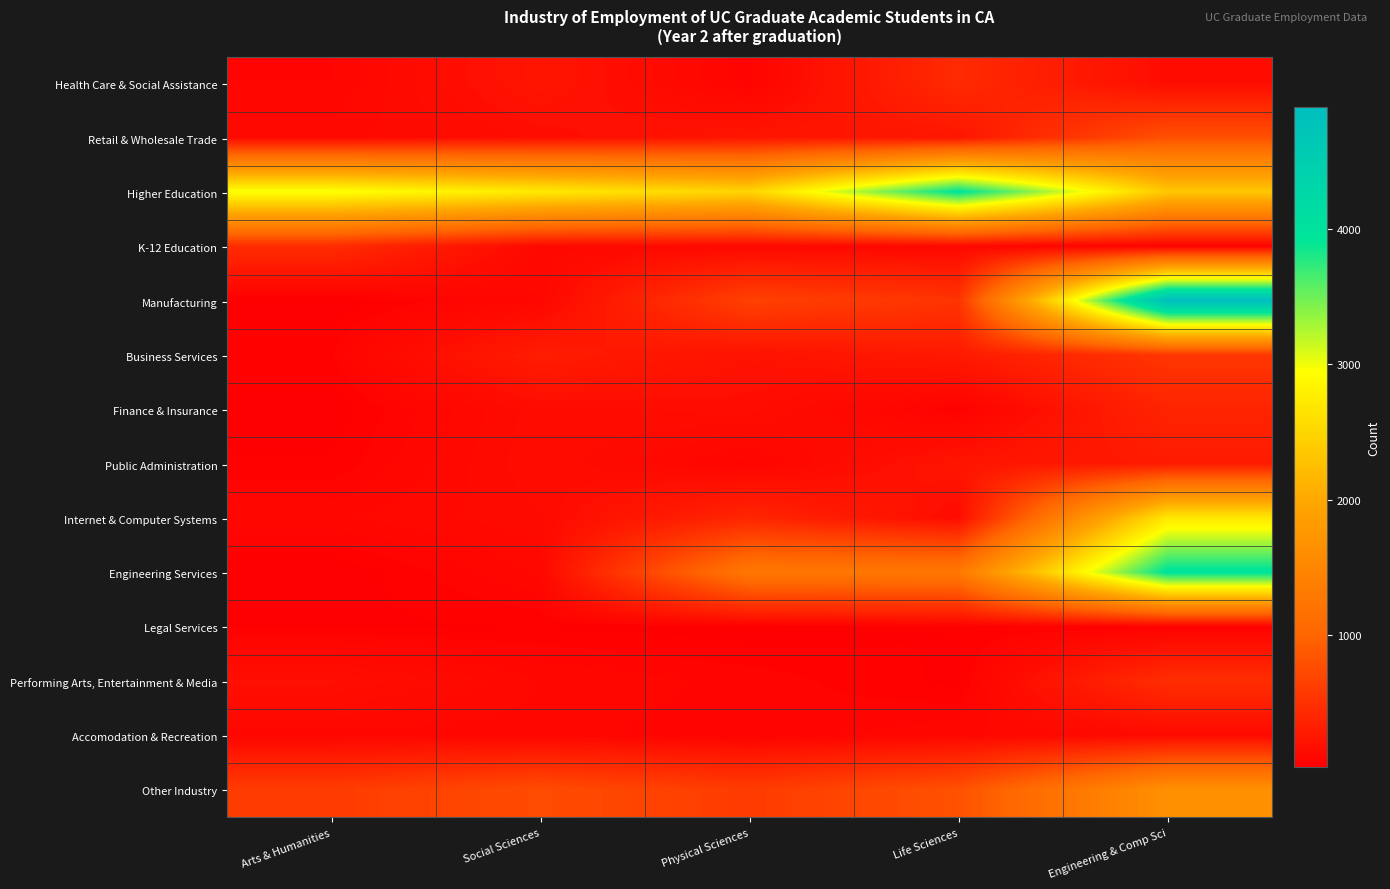

Reading left to right, list all the values displayed in this chart.

Health Care & Social Assistance: Arts & Humanities=76	Social Sciences=222	Physical Sciences=59	Life Sciences=430	Engineering & Comp Sci=145
Retail & Wholesale Trade: Arts & Humanities=106	Social Sciences=158	Physical Sciences=226	Life Sciences=235	Engineering & Comp Sci=791
Higher Education: Arts & Humanities=2986	Social Sciences=2730	Physical Sciences=2490	Life Sciences=3966	Engineering & Comp Sci=2346
K-12 Education: Arts & Humanities=443	Social Sciences=109	Physical Sciences=104	Life Sciences=95	Engineering & Comp Sci=43
Manufacturing: Arts & Humanities=24	Social Sciences=94	Physical Sciences=646	Life Sciences=518	Engineering & Comp Sci=4901
Business Services: Arts & Humanities=56	Social Sciences=301	Physical Sciences=196	Life Sciences=273	Engineering & Comp Sci=540
Finance & Insurance: Arts & Humanities=27	Social Sciences=146	Physical Sciences=162	Life Sciences=42	Engineering & Comp Sci=373
Public Administration: Arts & Humanities=43	Social Sciences=152	Physical Sciences=67	Life Sciences=223	Engineering & Comp Sci=278
Internet & Computer Systems: Arts & Humanities=93	Social Sciences=130	Physical Sciences=380	Life Sciences=143	Engineering & Comp Sci=2702
Engineering Services: Arts & Humanities=20	Social Sciences=100	Physical Sciences=1266	Life Sciences=1287	Engineering & Comp Sci=3982
Legal Services: Arts & Humanities=35	Social Sciences=39	Physical Sciences=27	Life Sciences=41	Engineering & Comp Sci=39
Performing Arts, Entertainment & Media: Arts & Humanities=176	Social Sciences=96	Physical Sciences=70	Life Sciences=33	Engineering & Comp Sci=458
Accomodation & Recreation: Arts & Humanities=85	Social Sciences=86	Physical Sciences=60	Life Sciences=93	Engineering & Comp Sci=123
Other Industry: Arts & Humanities=592	Social Sciences=753	Physical Sciences=594	Life Sciences=804	Engineering & Comp Sci=1646